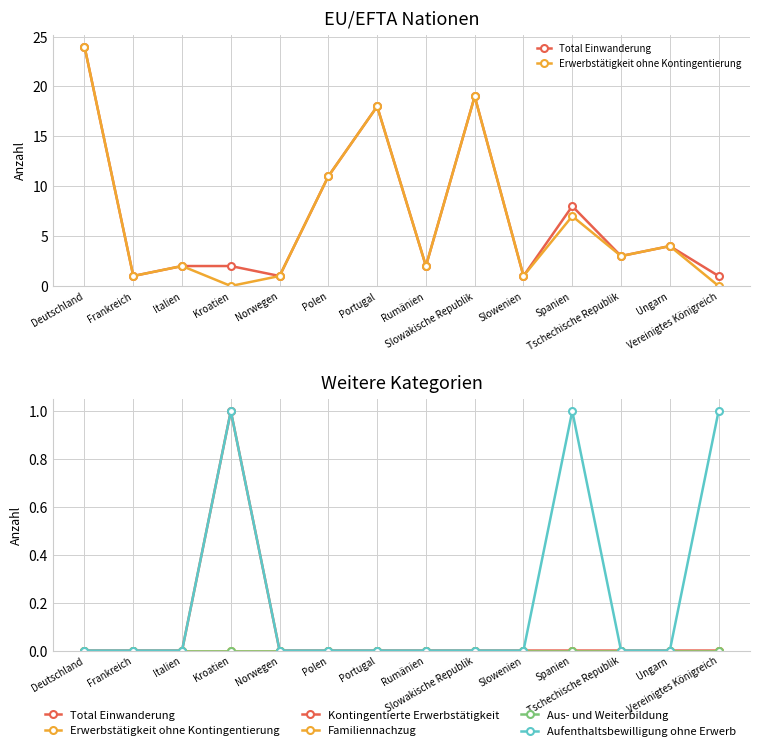

What is the label of the 6th point from the left?

Polen